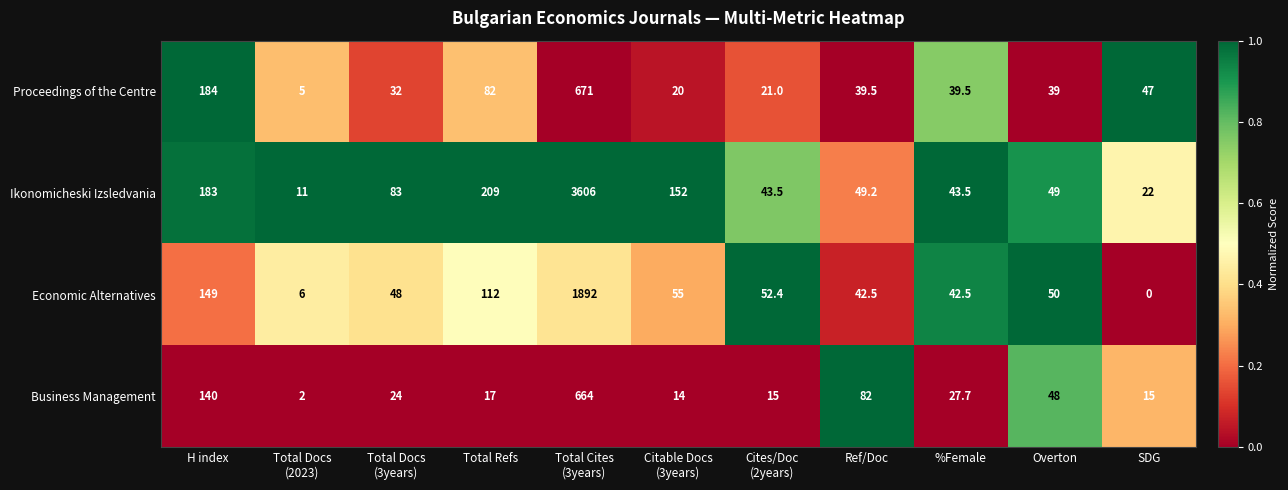

At %Female, list the series in order from smallest to largest.

Business Management, Proceedings of the Centre, Economic Alternatives, Ikonomicheski Izsledvania